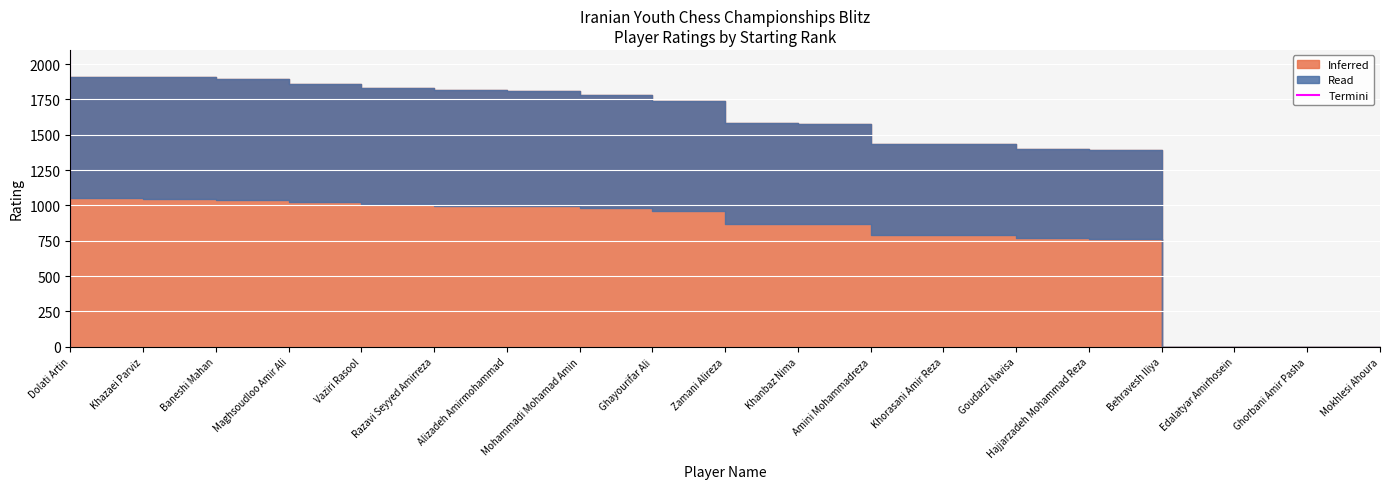

True or false: the data shows 0 at Dolati Artin.

True